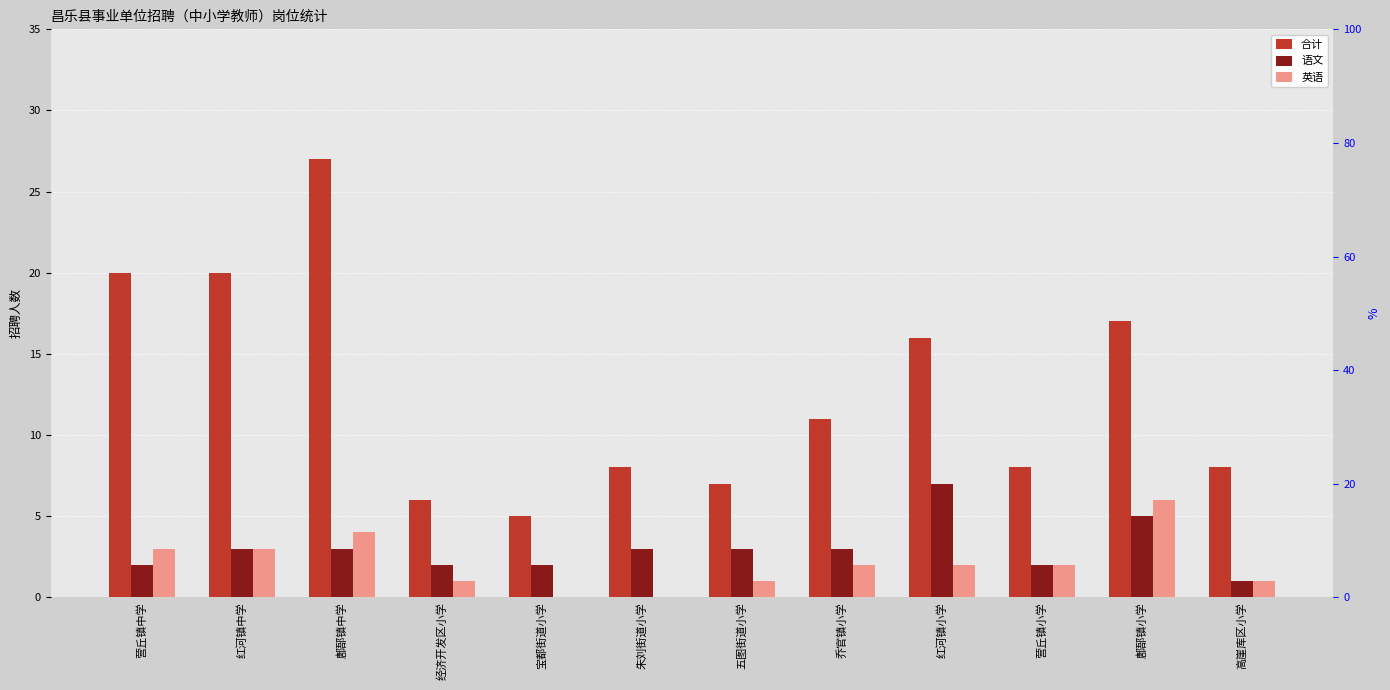

Rank the series by their maximum value, from lowest to highest.

英语, 语文, 合计